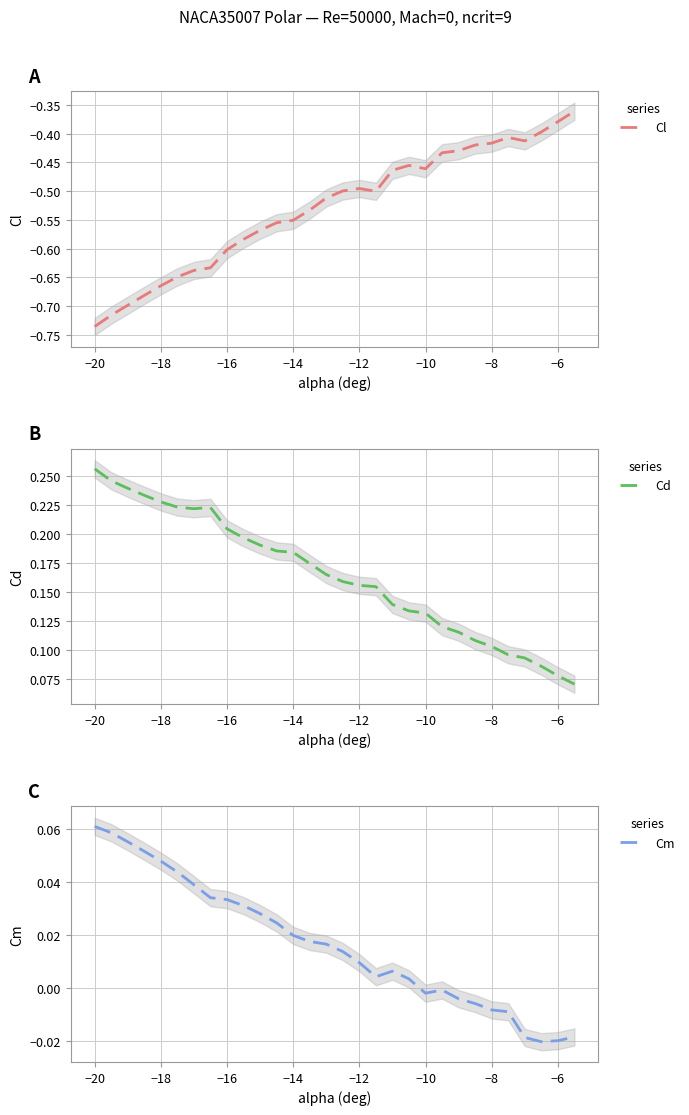

The value of Cl at −16 is -0.6. True or false?

True